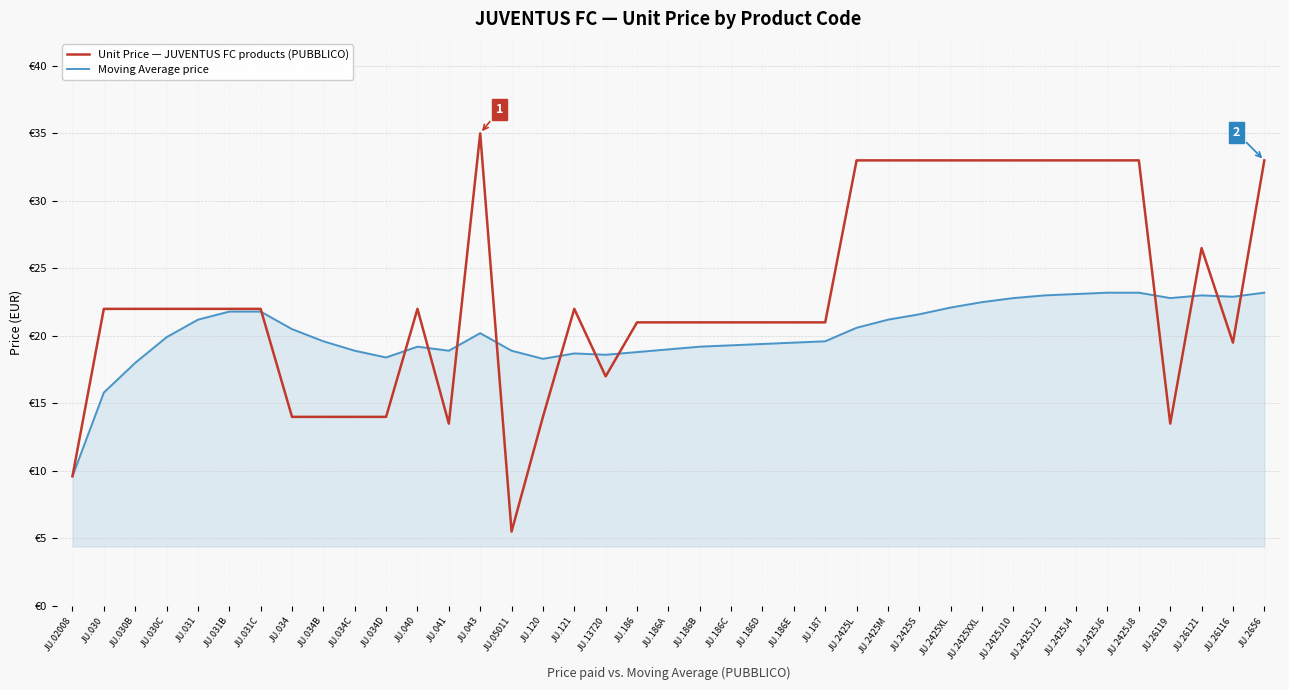

Is it true that Moving Average price equals 20.6 at JU.2425L?

True